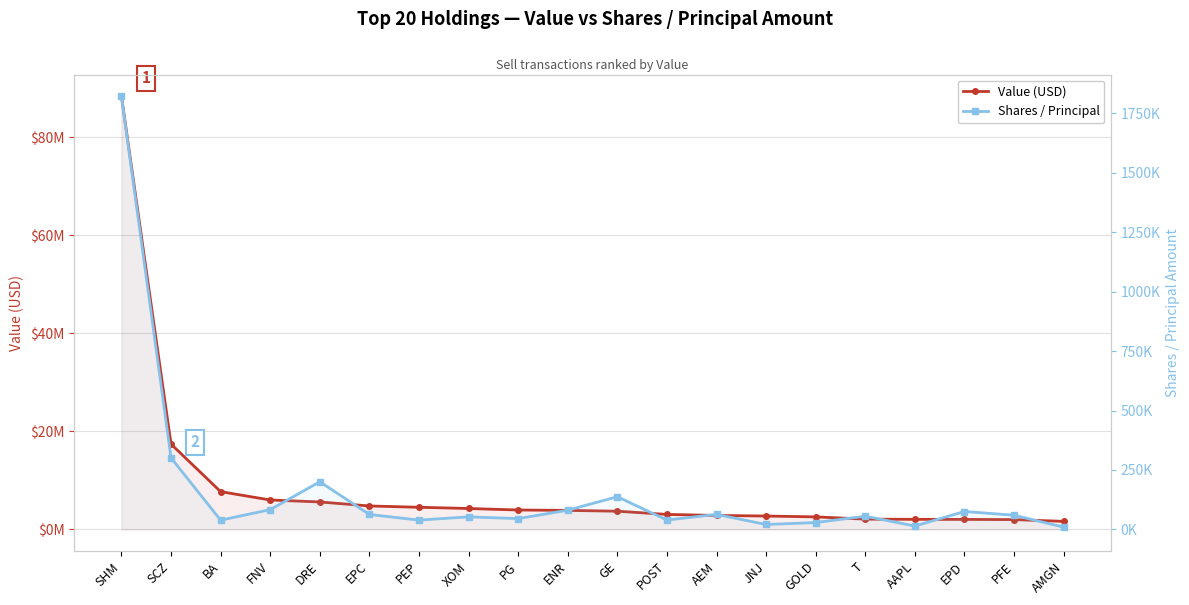

In Shares / Principal, how many points are higher than both neighbors (excluding endpoints)?

6